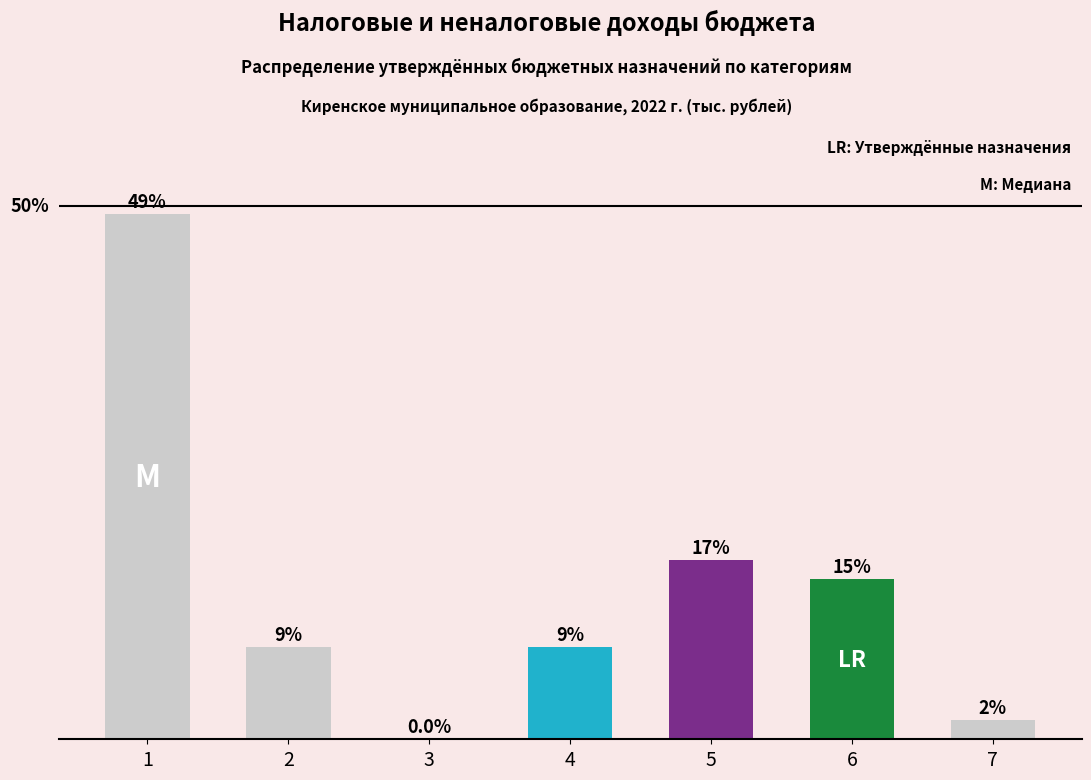

What is the greatest value displayed?

49.2